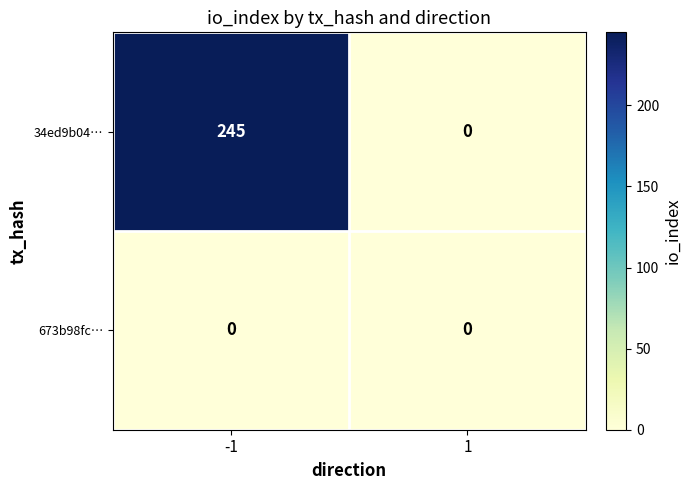

Which series has the largest total across all categories?

34ed9b04…